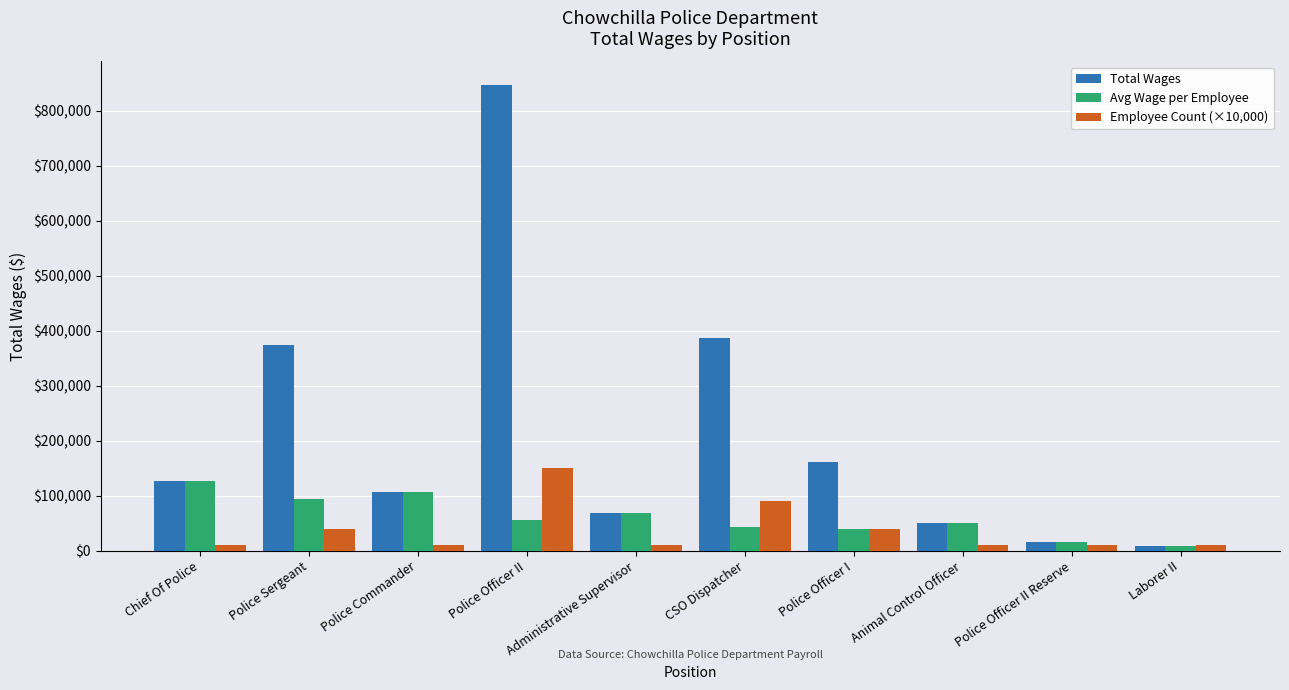

Rank the series at Police Sergeant from highest to lowest value.

Total Wages, Avg Wage per Employee, Employee Count (×10,000)